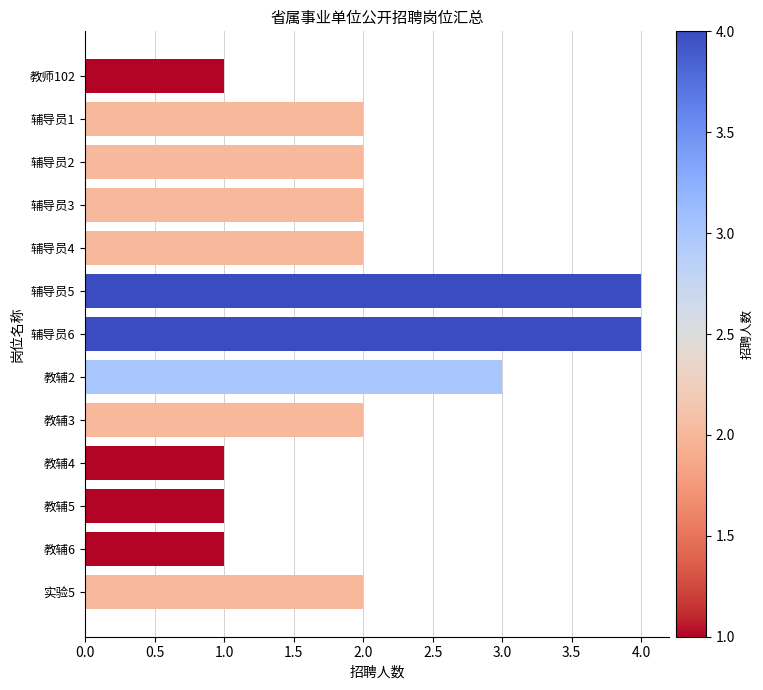

What is the greatest value displayed?

4